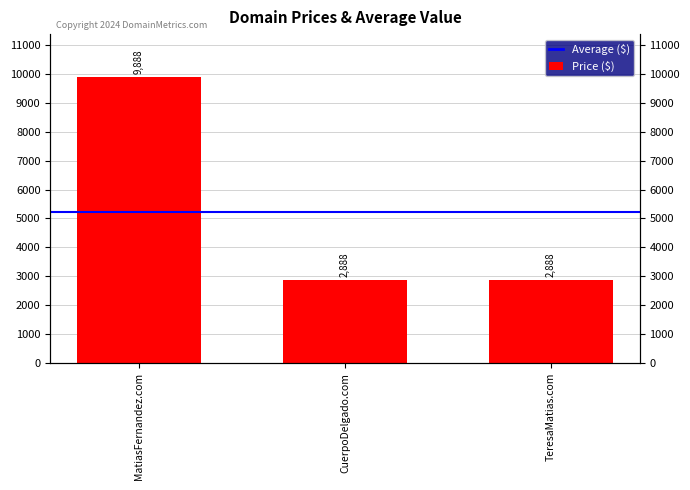

List the labels in order of value, smallest first.

CuerpoDelgado.com, TeresaMatias.com, MatiasFernandez.com